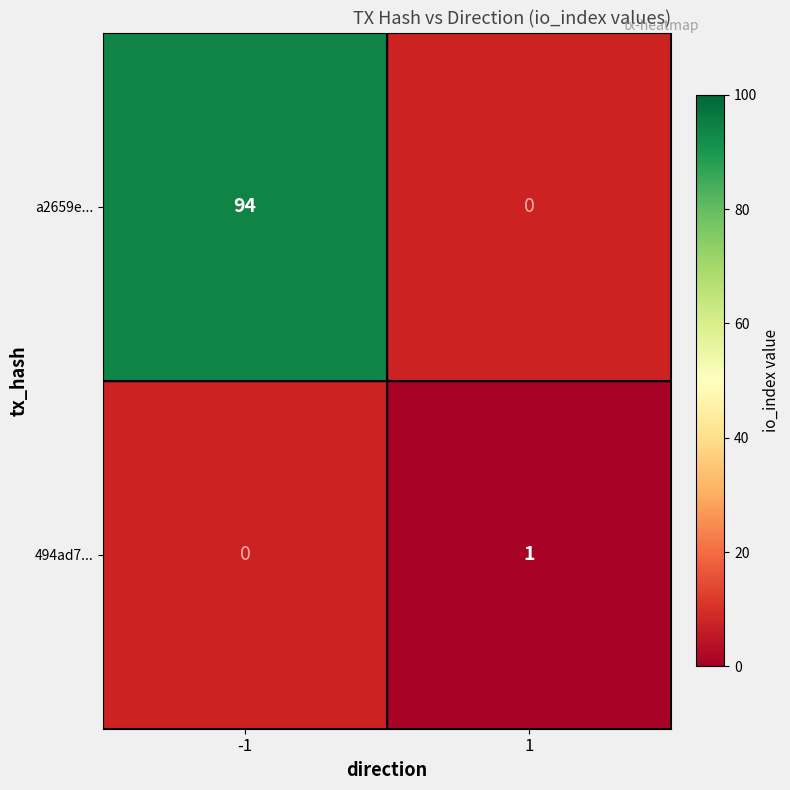

True or false: 494ad7... has a value of 1 at 1.

True